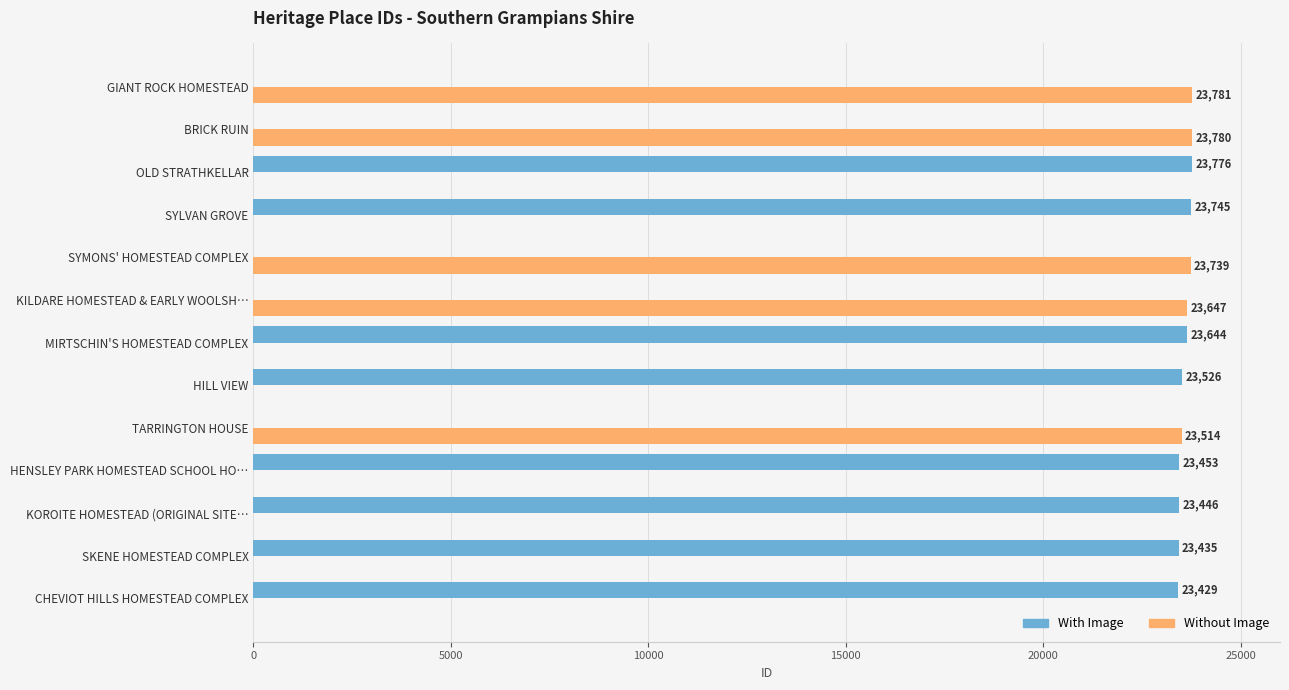

What is the sum of all With Image values?

188454